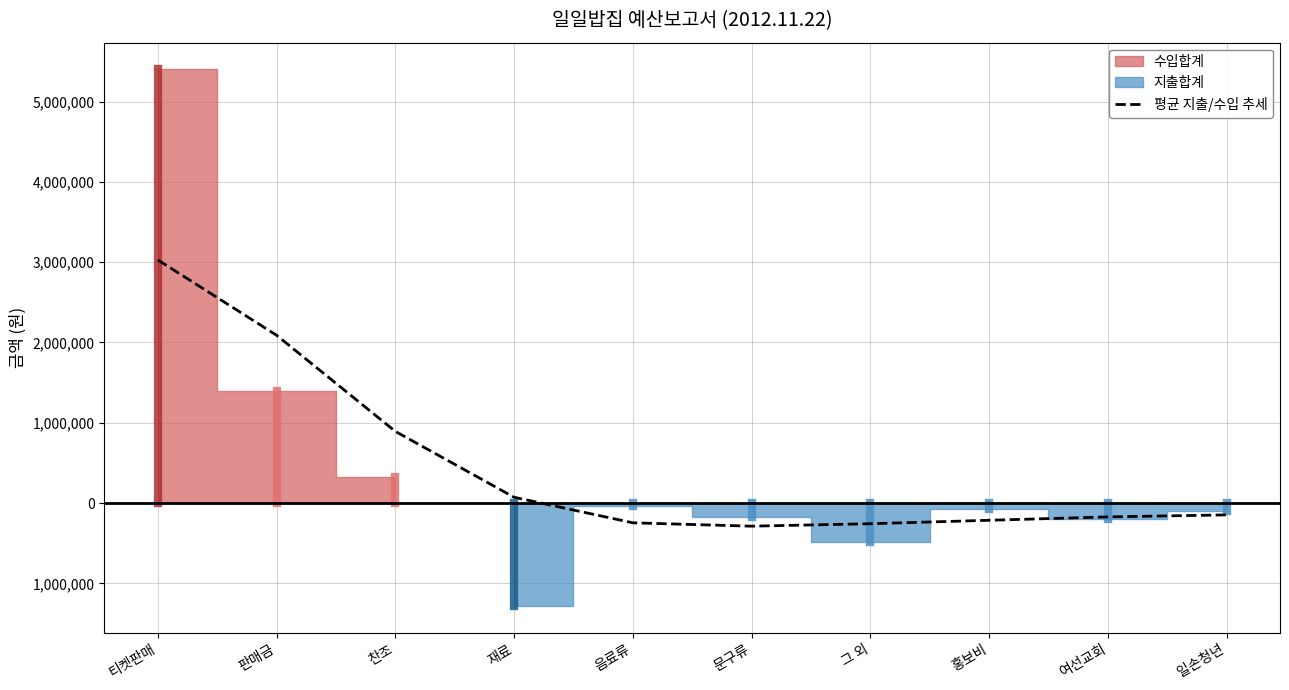

Reading left to right, what are all the values shown in this chart?

3027761	2089550	892363	72217	-245898	-287649	-257044	-214239	-172261	-147013